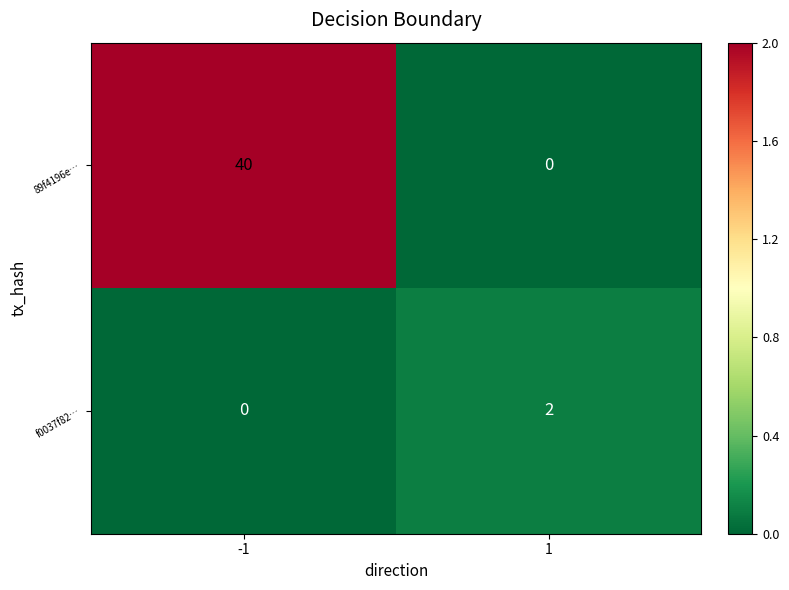

Rank the series by their average value, from lowest to highest.

f0037f82…, 89f4196e…